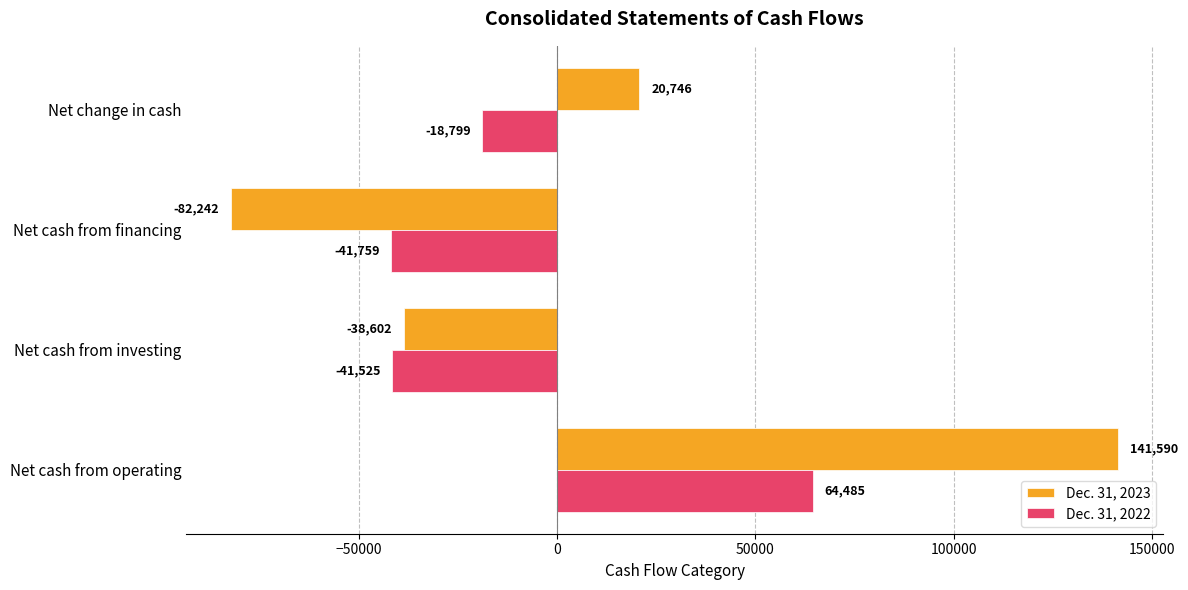

At Net change in cash, list the series in order from largest to smallest.

Dec. 31, 2023, Dec. 31, 2022